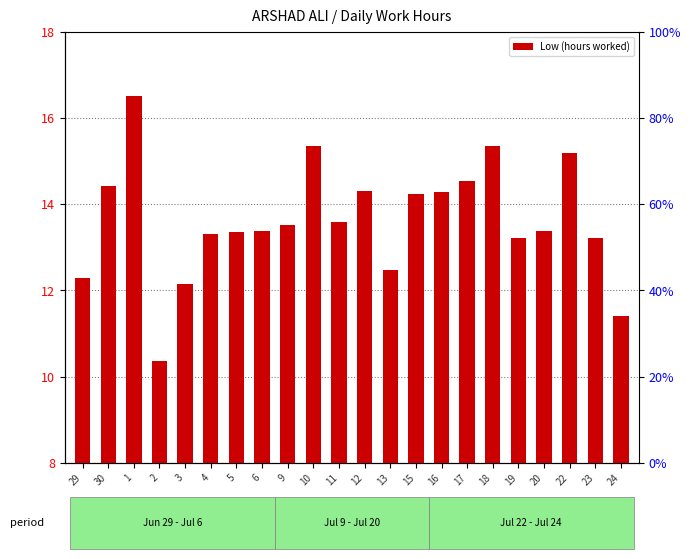

Approximately how many times larger is the value at 18 compared to 1?

0.9